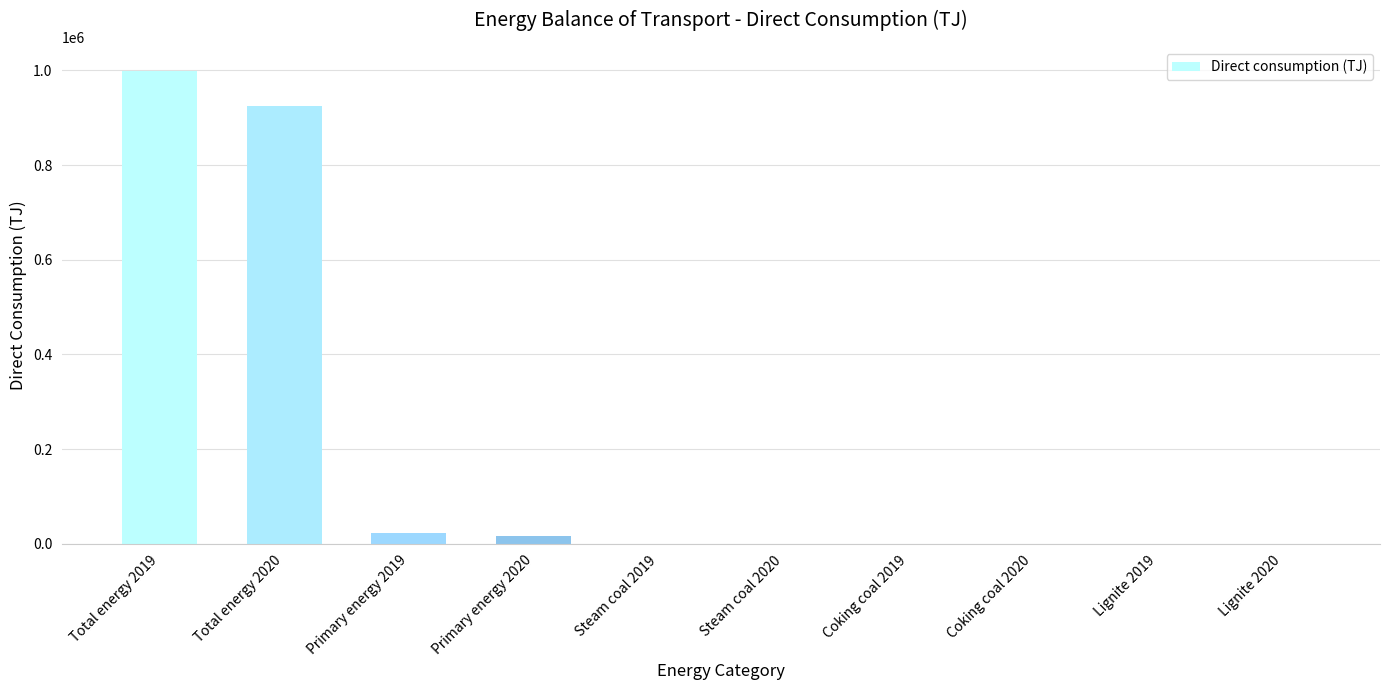

What is the change in value from Coking coal 2019 to Lignite 2019?

-2